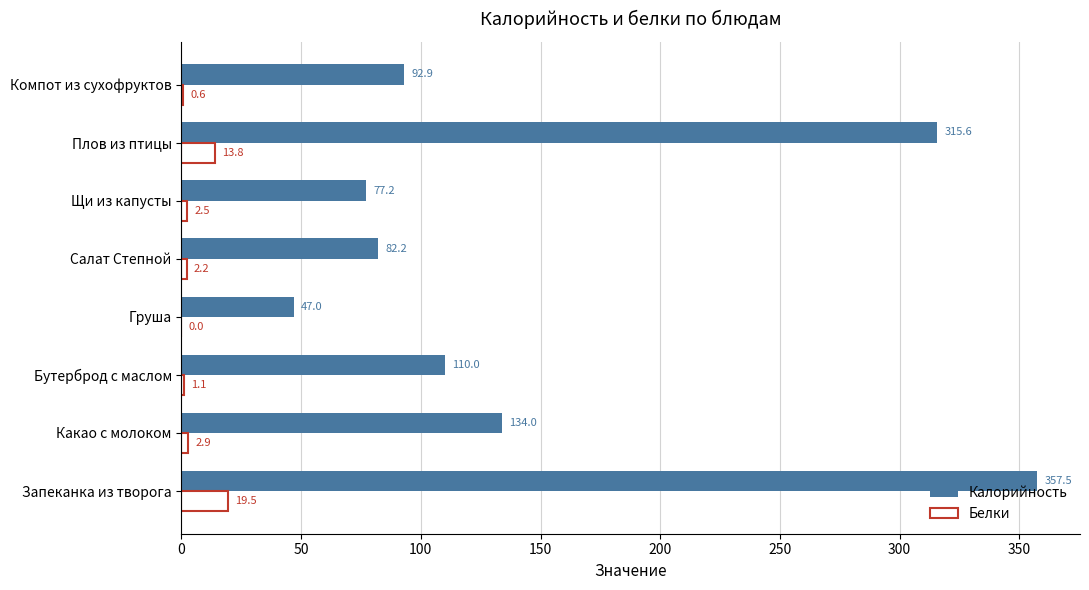

The value of Калорийность at Какао с молоком is 223.4. True or false?

False